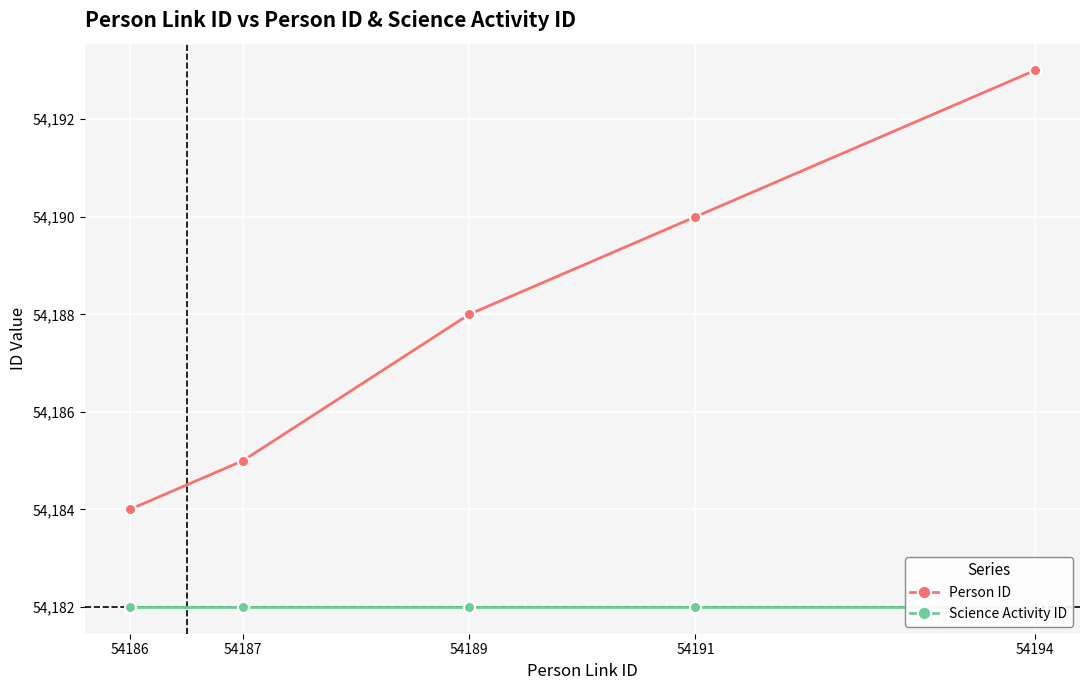

What is the difference between the maximum and minimum values in the Person ID series?

9